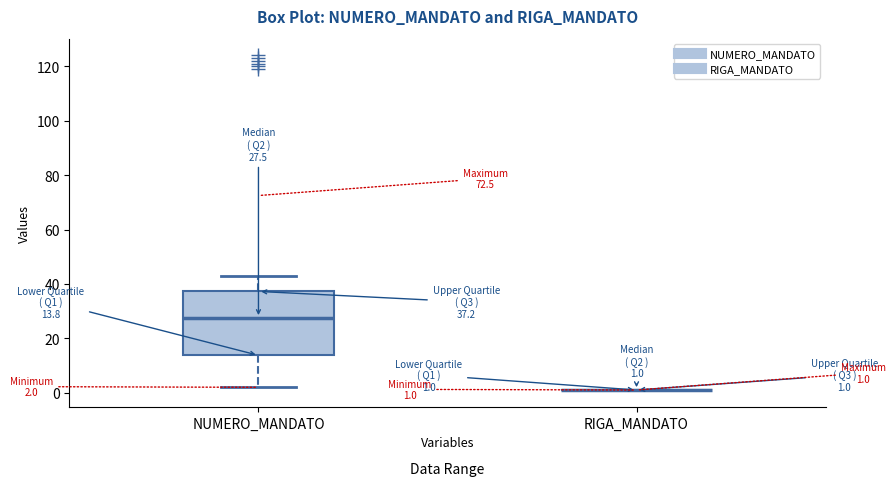

Which box is the tallest, from its lower edge to its upper edge?

NUMERO_MANDATO